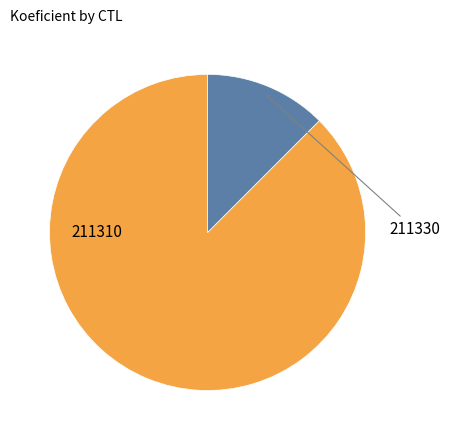

Does any single category account for the majority?

Yes